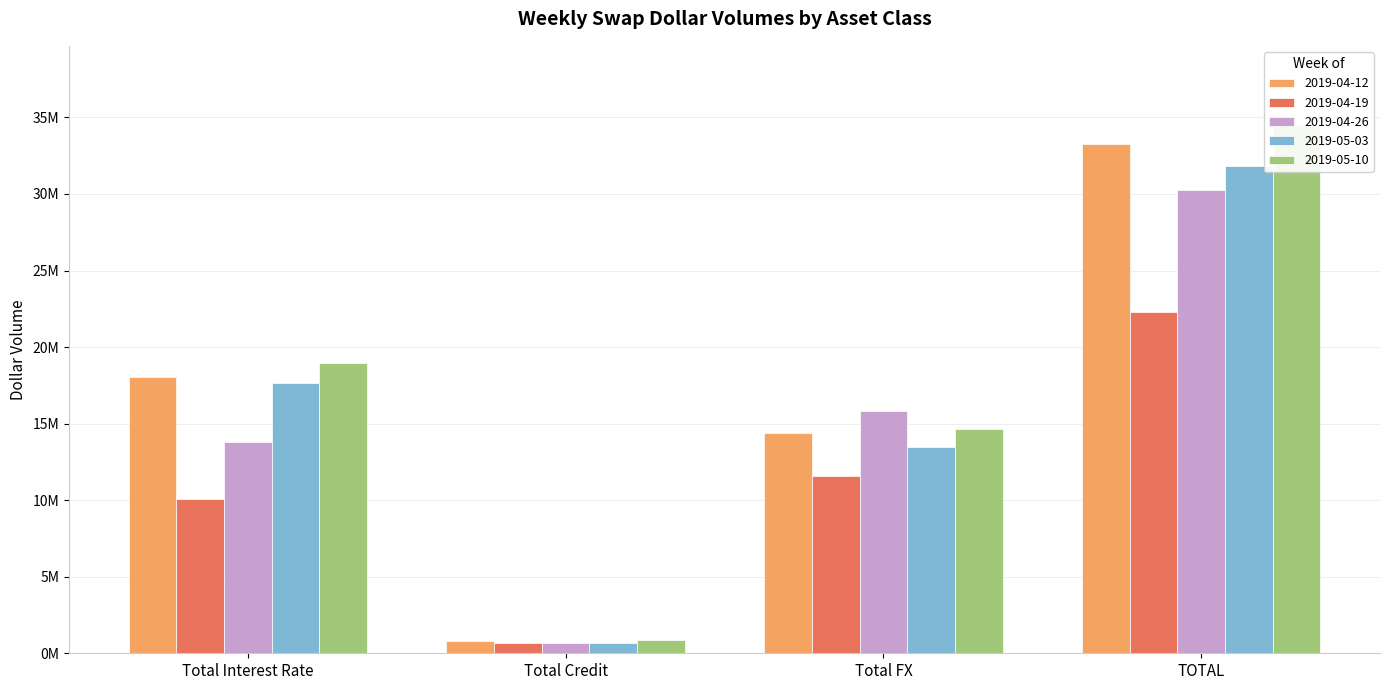

Which series has the largest range (max minus min)?

2019-05-10